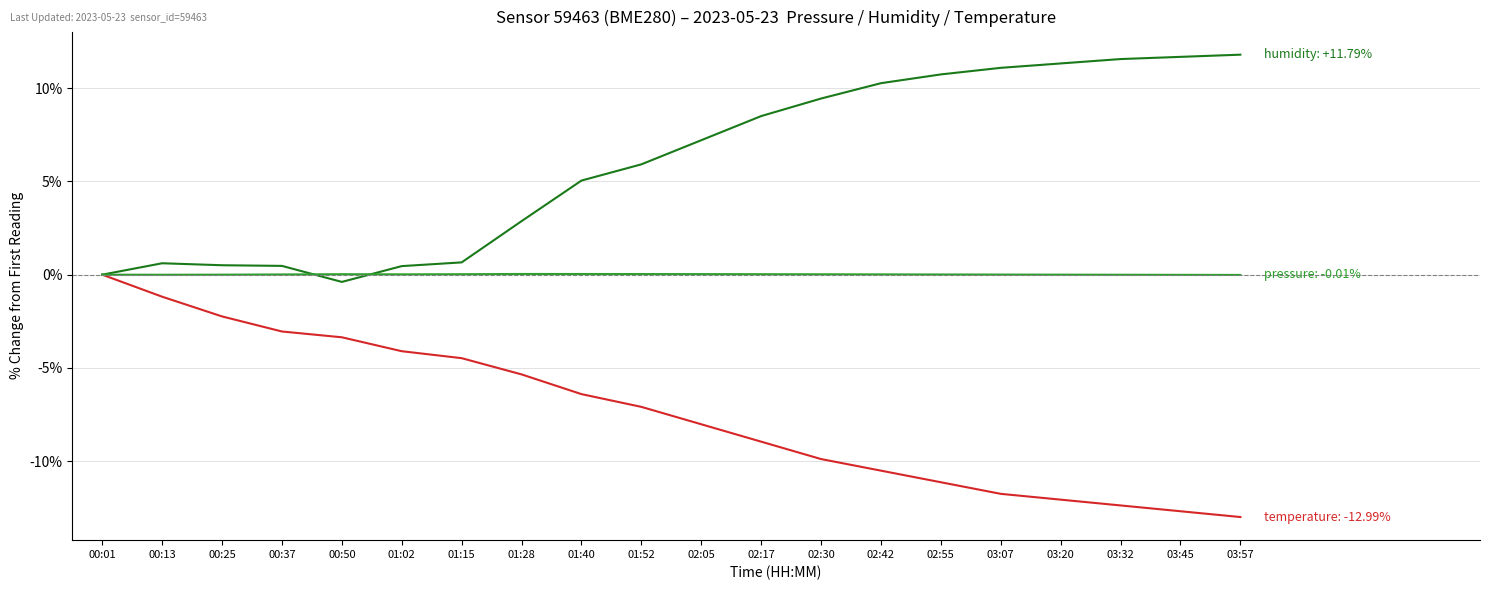

What is the minimum value shown in the chart?

-13.0